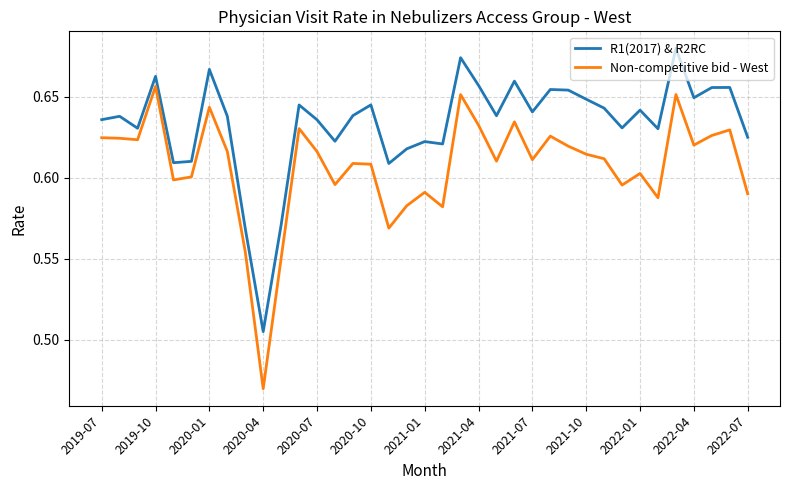

Rank the series by their average value, from highest to lowest.

R1(2017) & R2RC, Non-competitive bid - West